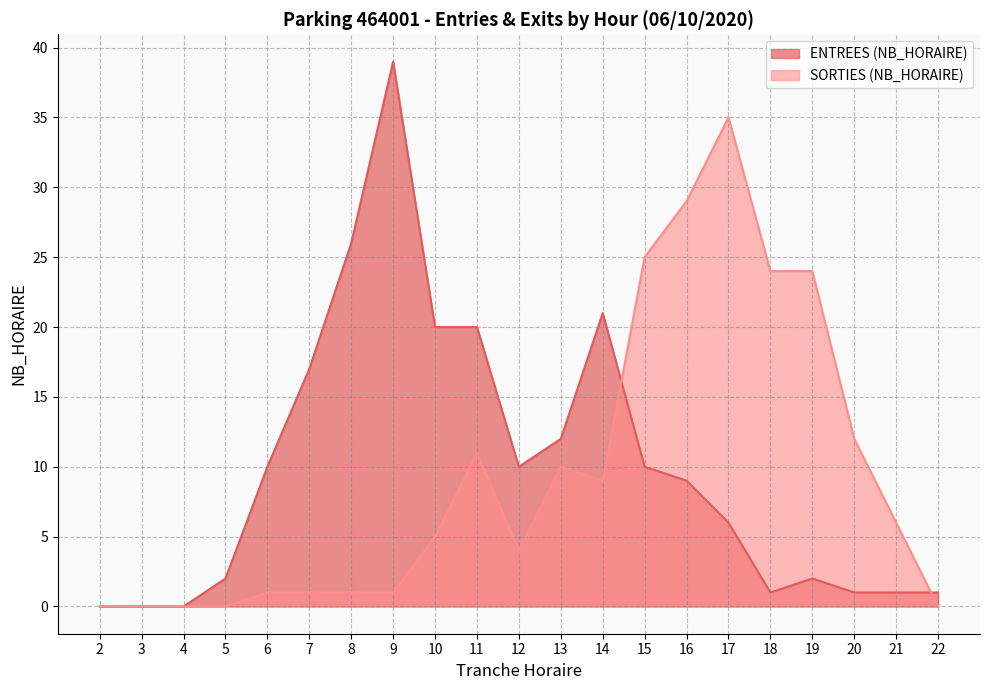

What are all the series names shown in the legend?

ENTREES (NB_HORAIRE), SORTIES (NB_HORAIRE)